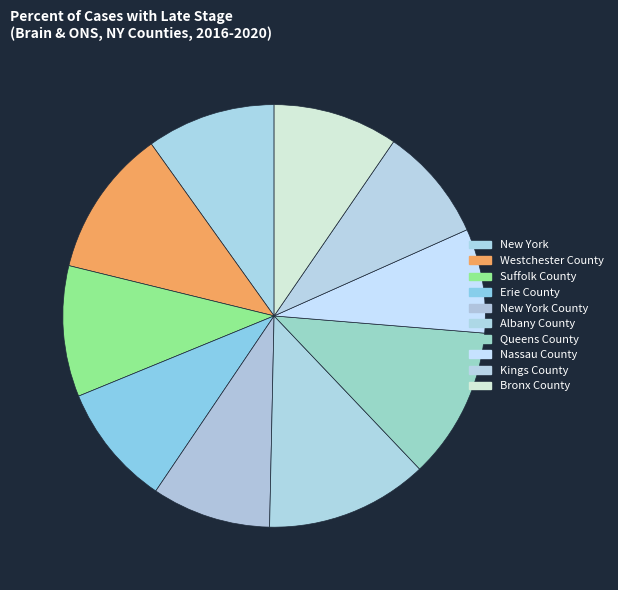

Does Albany County represent more than half of the total?

No